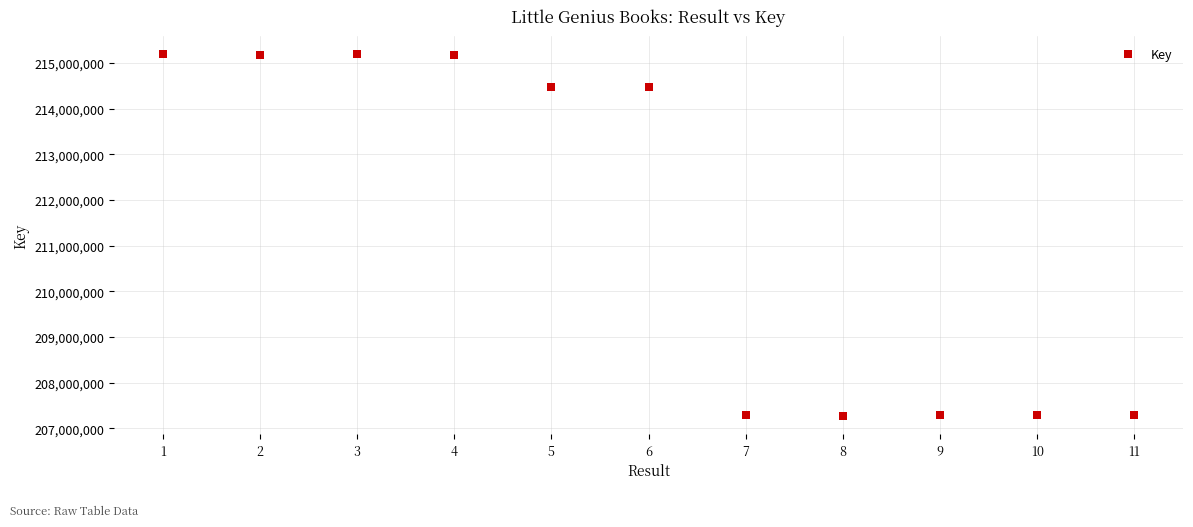

What is the average X value?

6